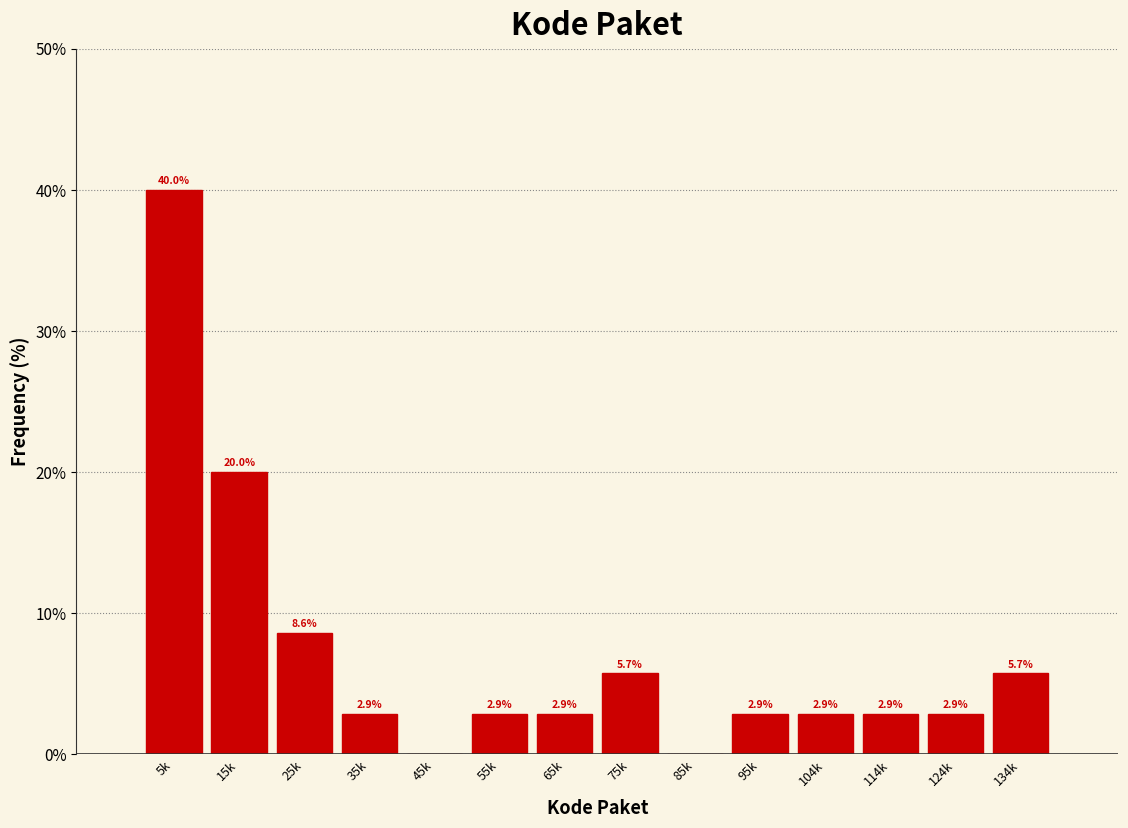

Reading left to right, transcribe all the data shown in this chart.

5k=40.0	15k=20.0	25k=8.6	35k=2.9	45k=0.0	55k=2.9	65k=2.9	75k=5.7	85k=0.0	95k=2.9	104k=2.9	114k=2.9	124k=2.9	134k=5.7